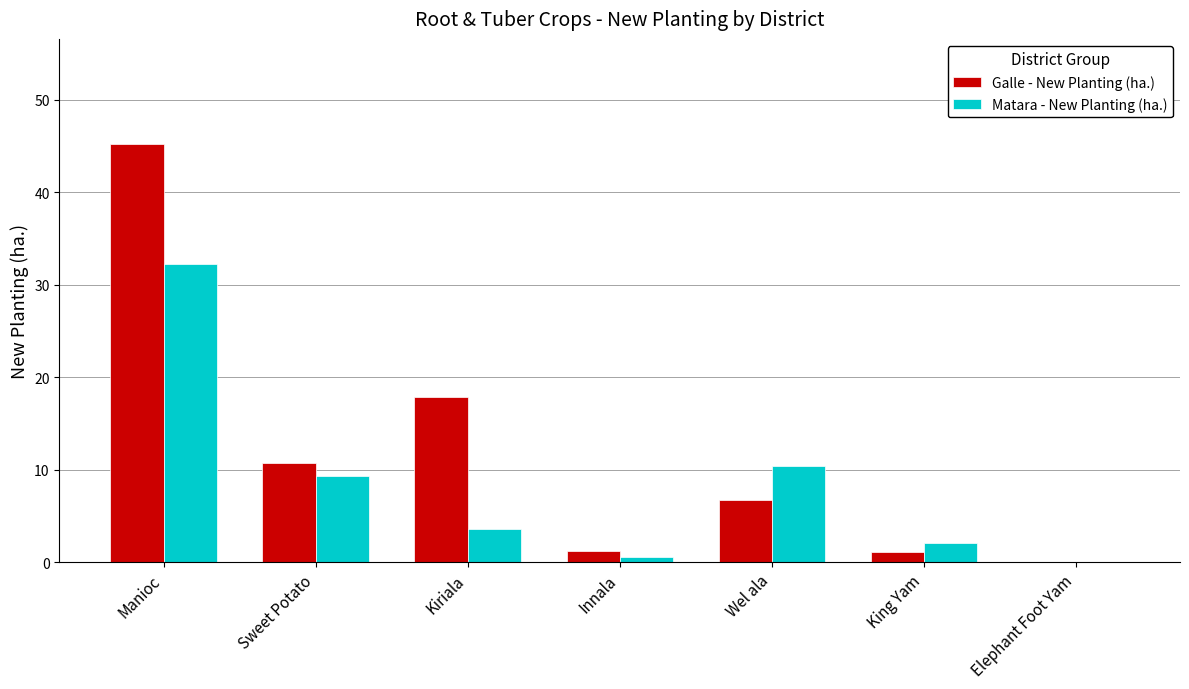

What is the greatest value displayed?

45.3